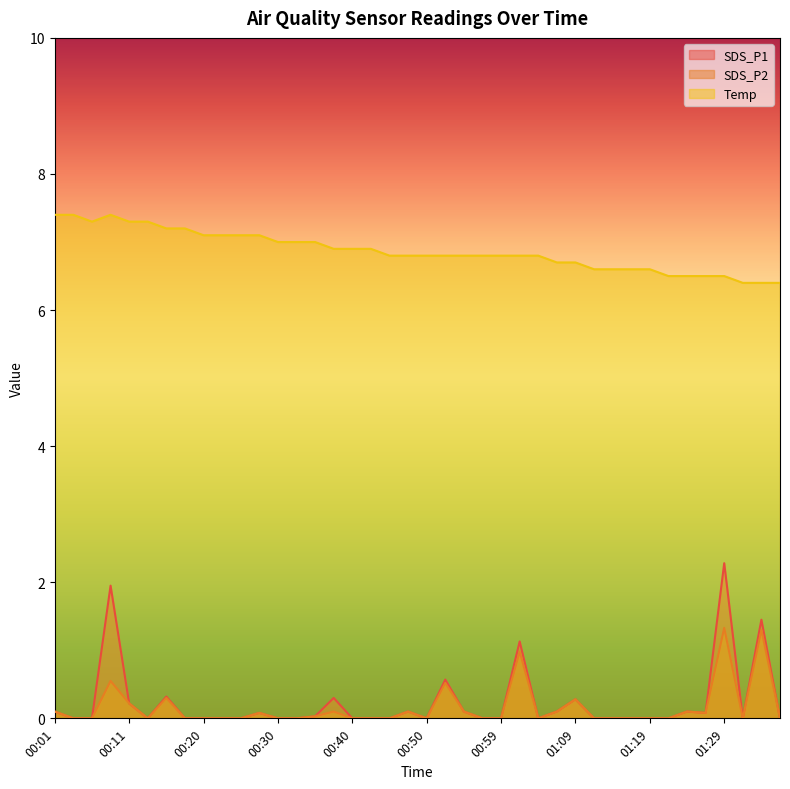

What is the difference between the highest and lowest values at 00:23?

7.1